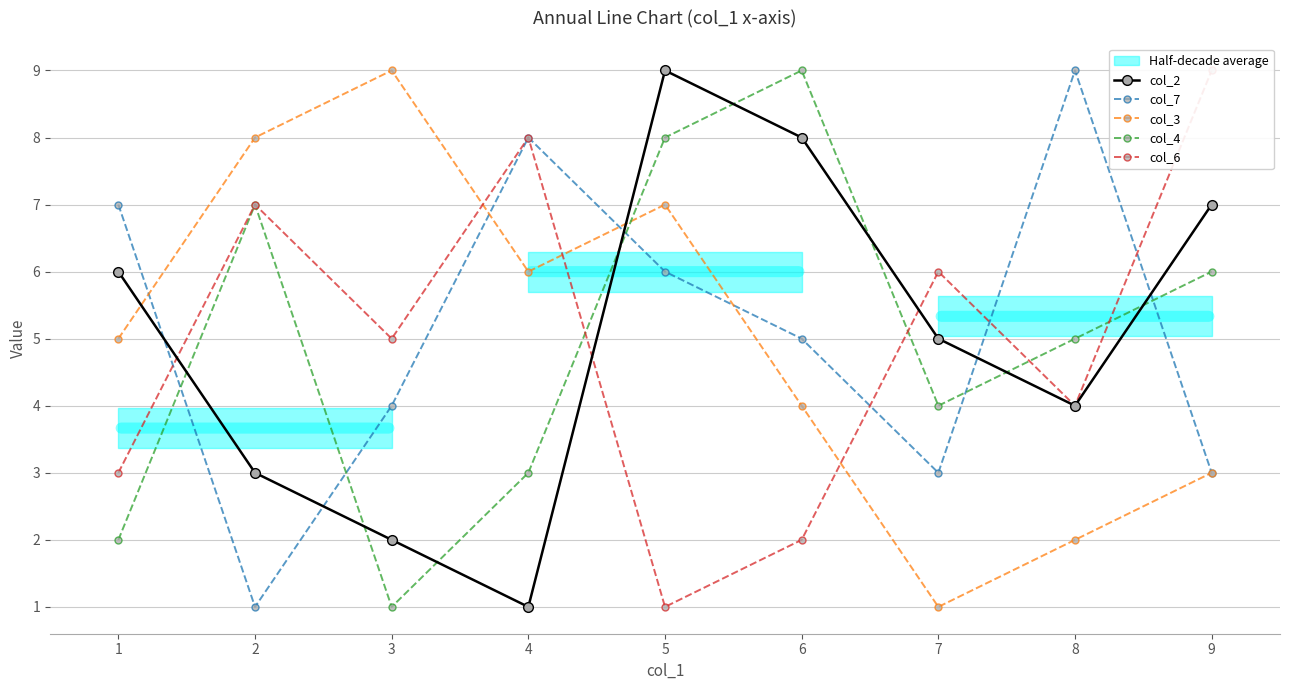

Reading left to right, transcribe all the data shown in this chart.

col_2: 6	3	2	1	9	8	5	4	7
col_7: 7	1	4	8	6	5	3	9	3
col_3: 5	8	9	6	7	4	1	2	3
col_4: 2	7	1	3	8	9	4	5	6
col_6: 3	7	5	8	1	2	6	4	9